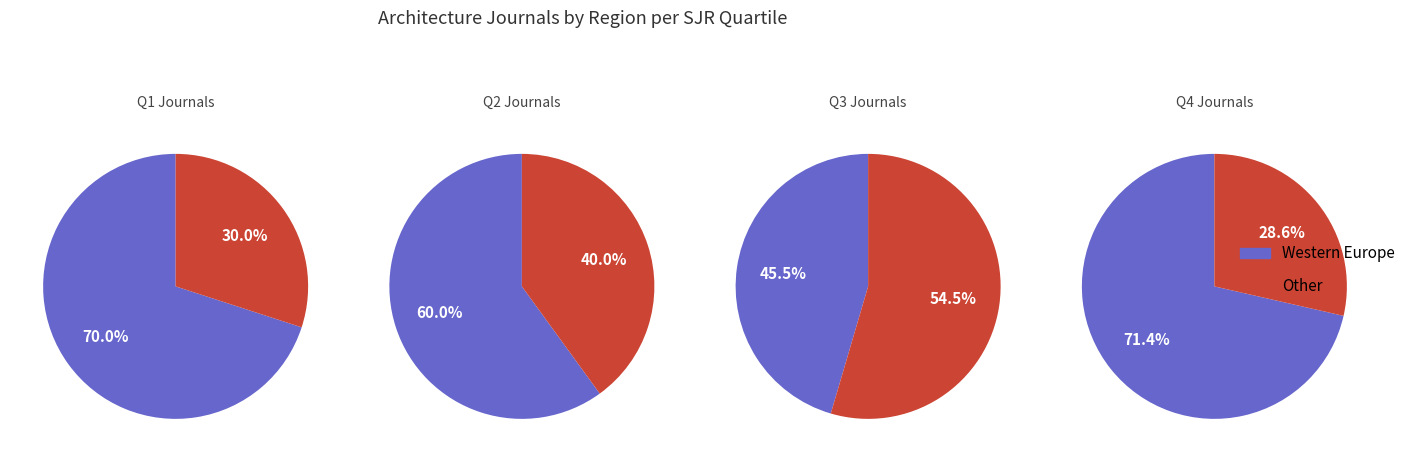

What percentage is the Western Europe slice, to the nearest percent?

46%